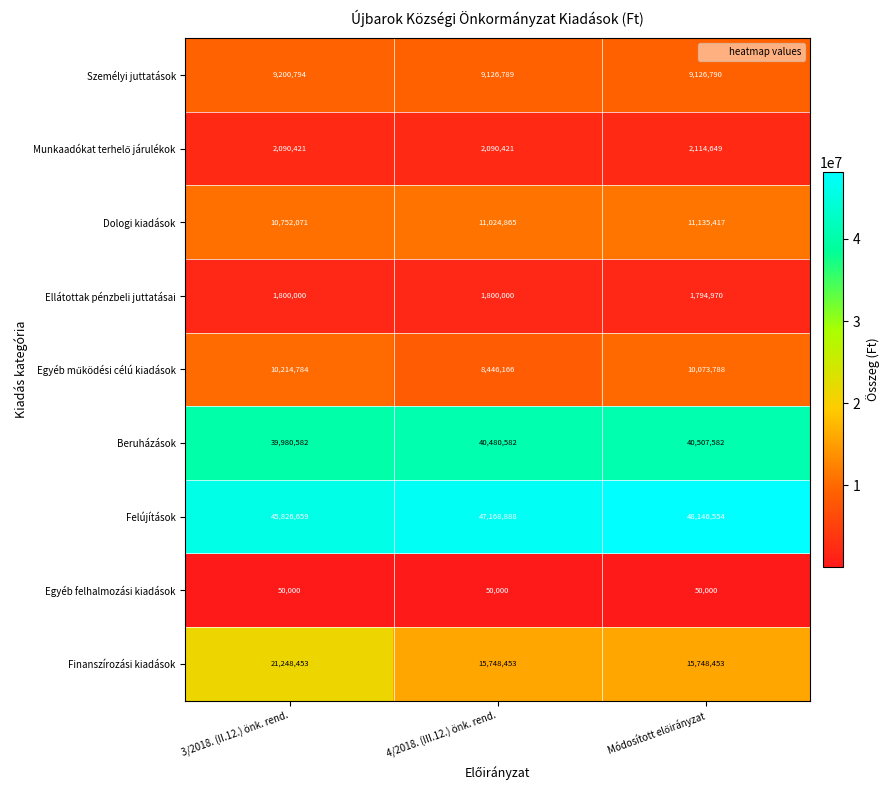

How many series are shown in this chart?

9